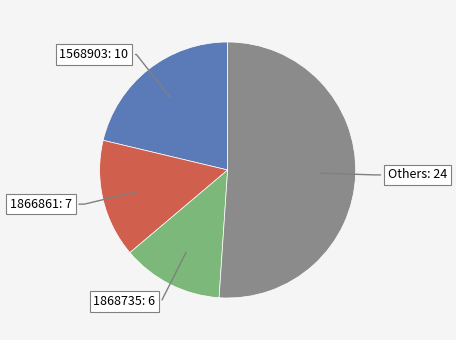

True or false: 1868735 accounts for 13% of the total.

True